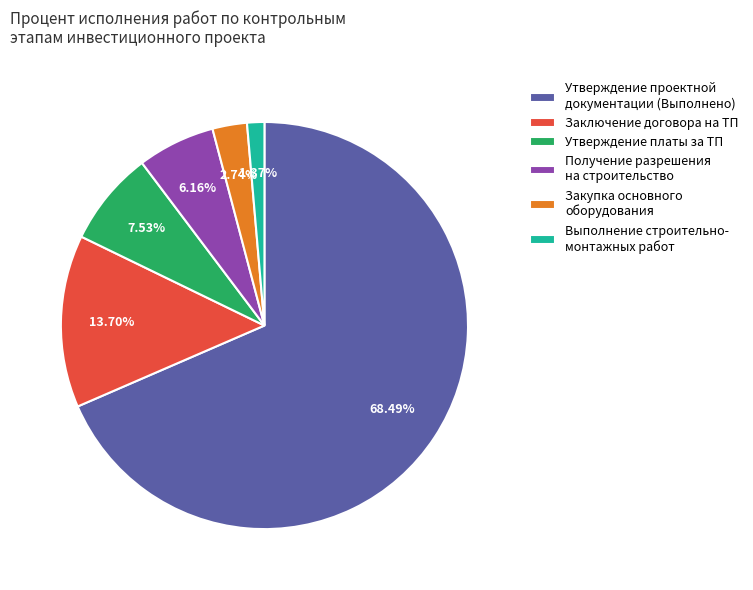

What is the smallest slice in the pie chart?

Выполнение строительно- монтажных работ